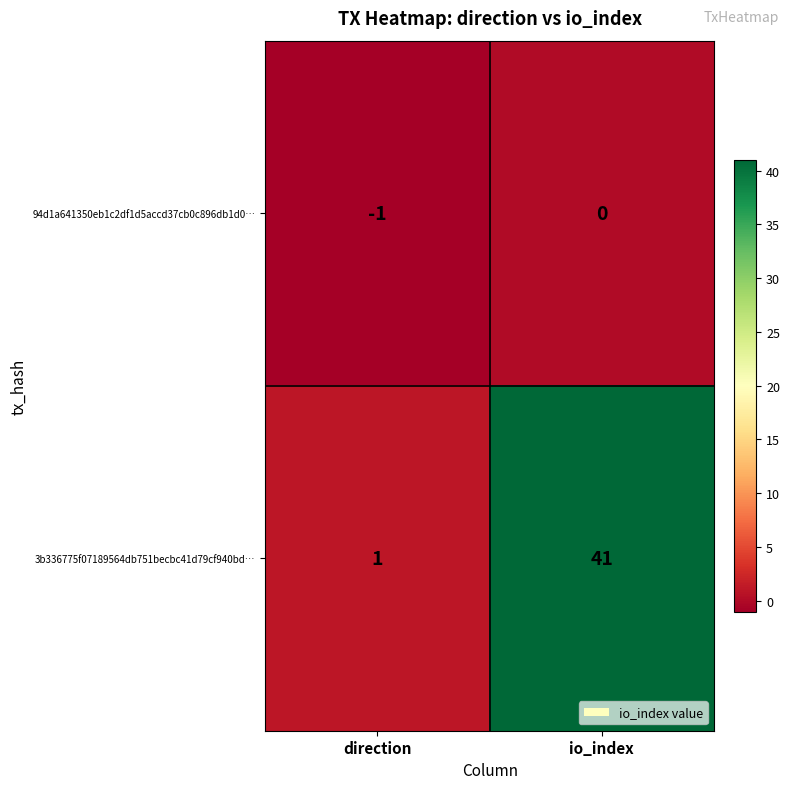

Rank the categories by 94d1a641350eb1c2df1d5accd37cb0c896db1d0… value from lowest to highest.

direction, io_index